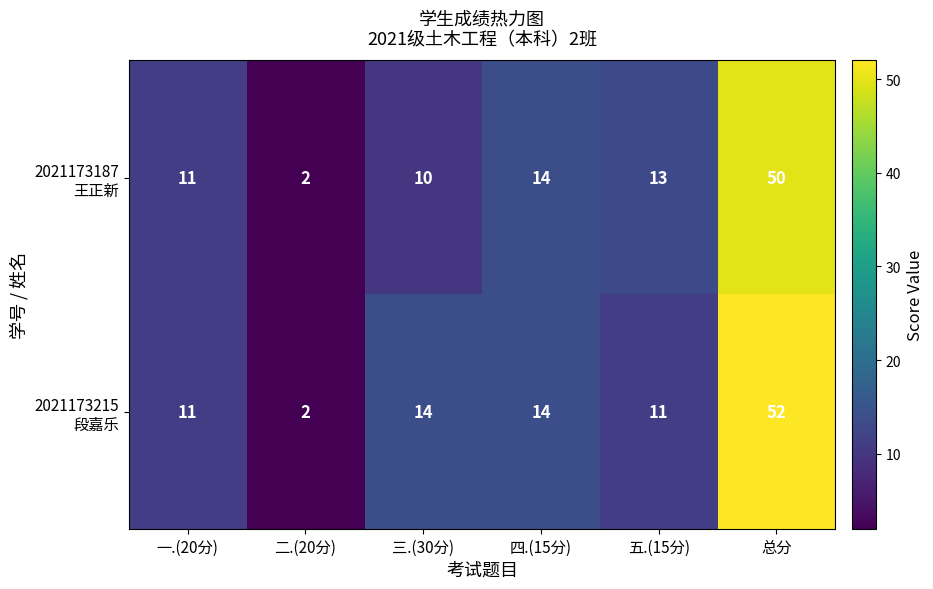

Count the number of data series in this chart.

2